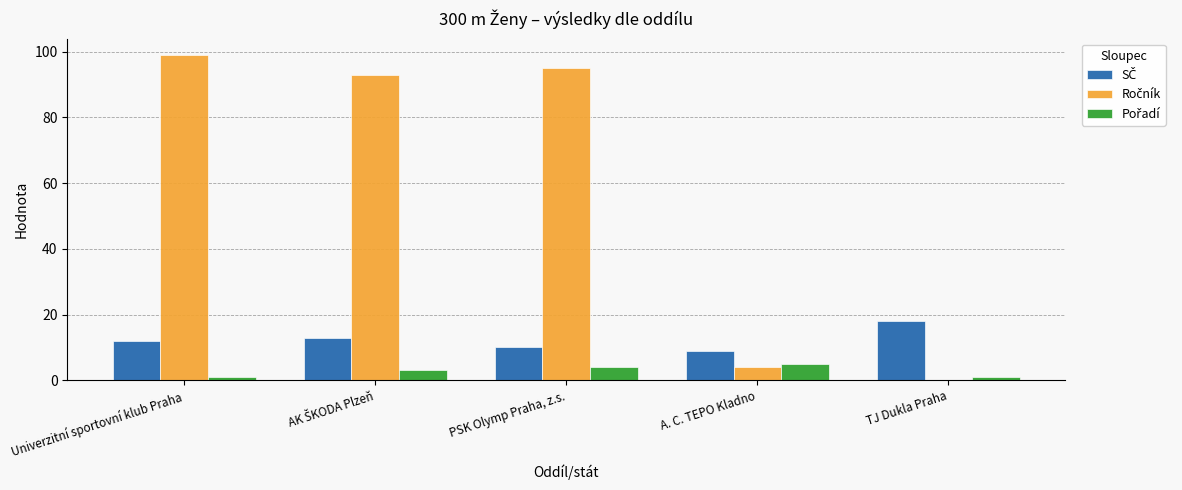

What is the greatest value displayed?

99